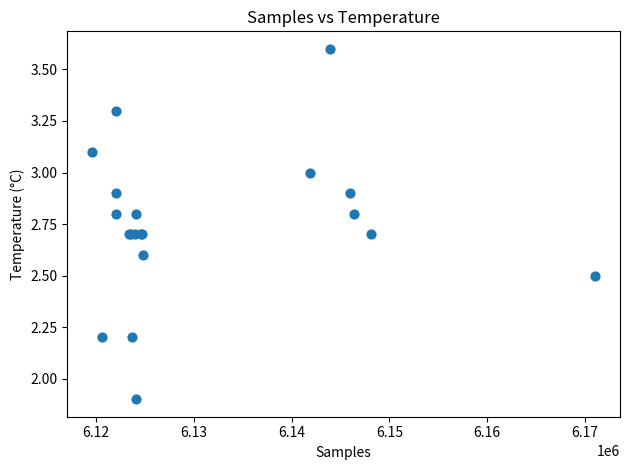

What Y value in the scatter plot is closest to 2?

1.9